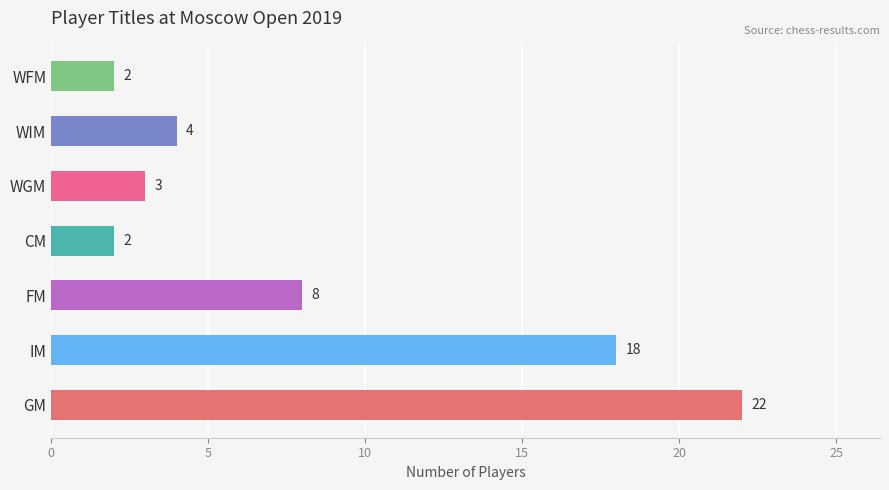

At which label is the value closest to 12?

FM